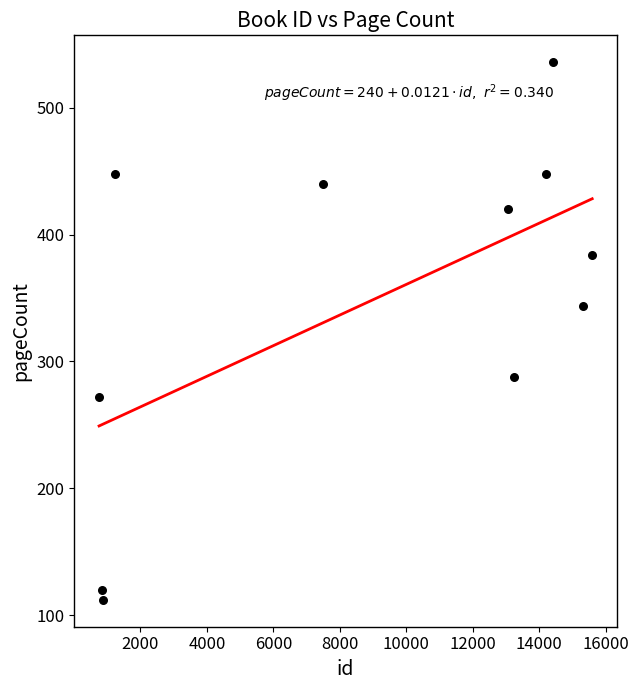

What Y value in the scatter plot is closest to 324?

344